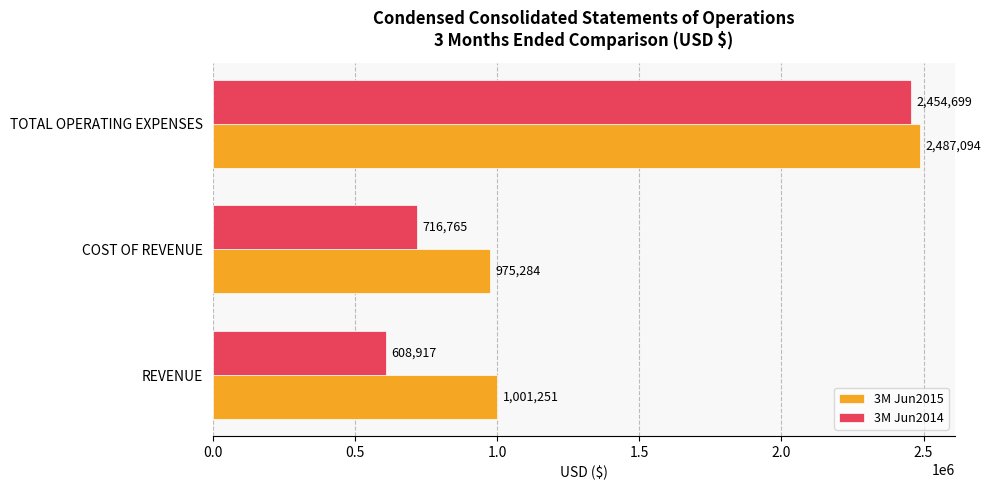

Is it true that 3M Jun2014 equals 1066593 at TOTAL OPERATING EXPENSES?

False